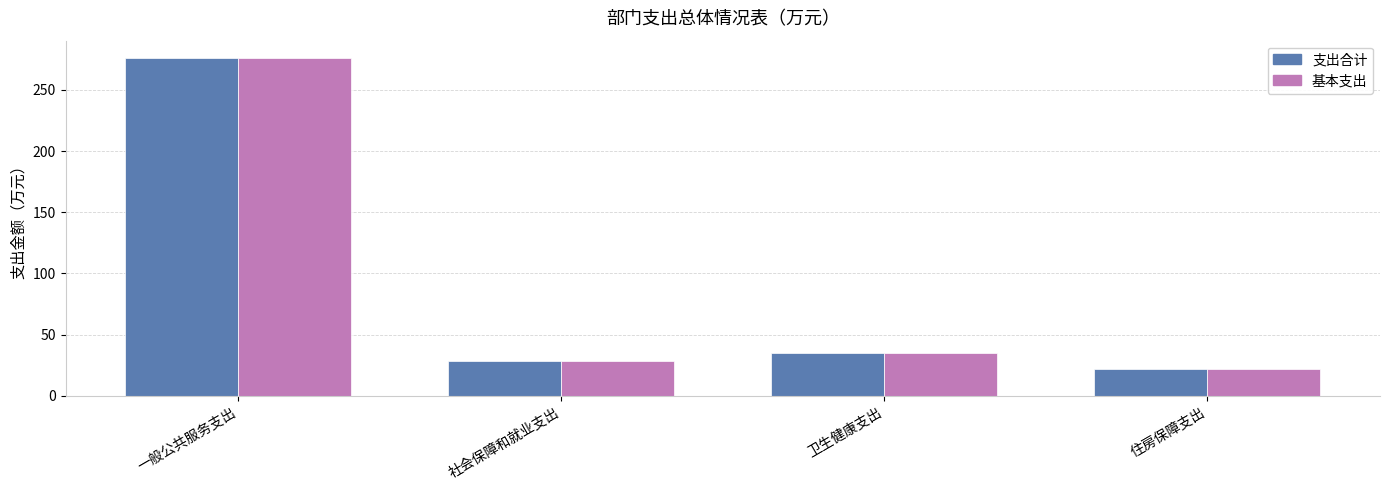

What is the label of the 4th bar from the right?

一般公共服务支出